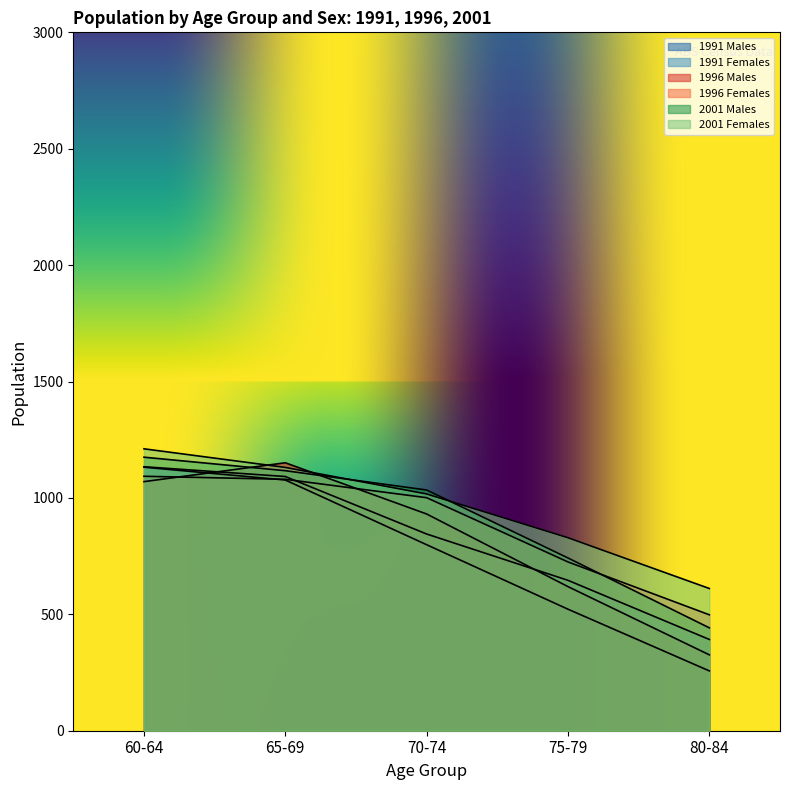

Is it true that 1996 Males equals 355 at 60-64?

False